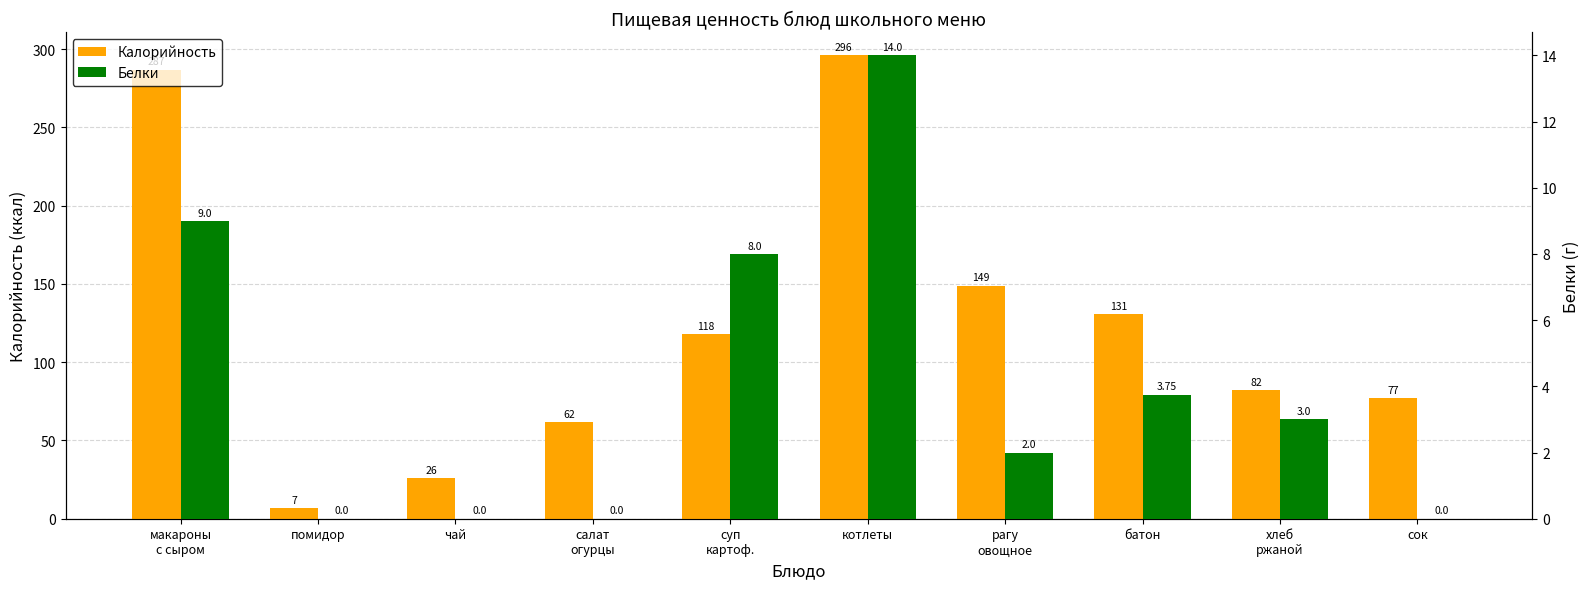

What is the label of the 2nd bar from the left?

помидор